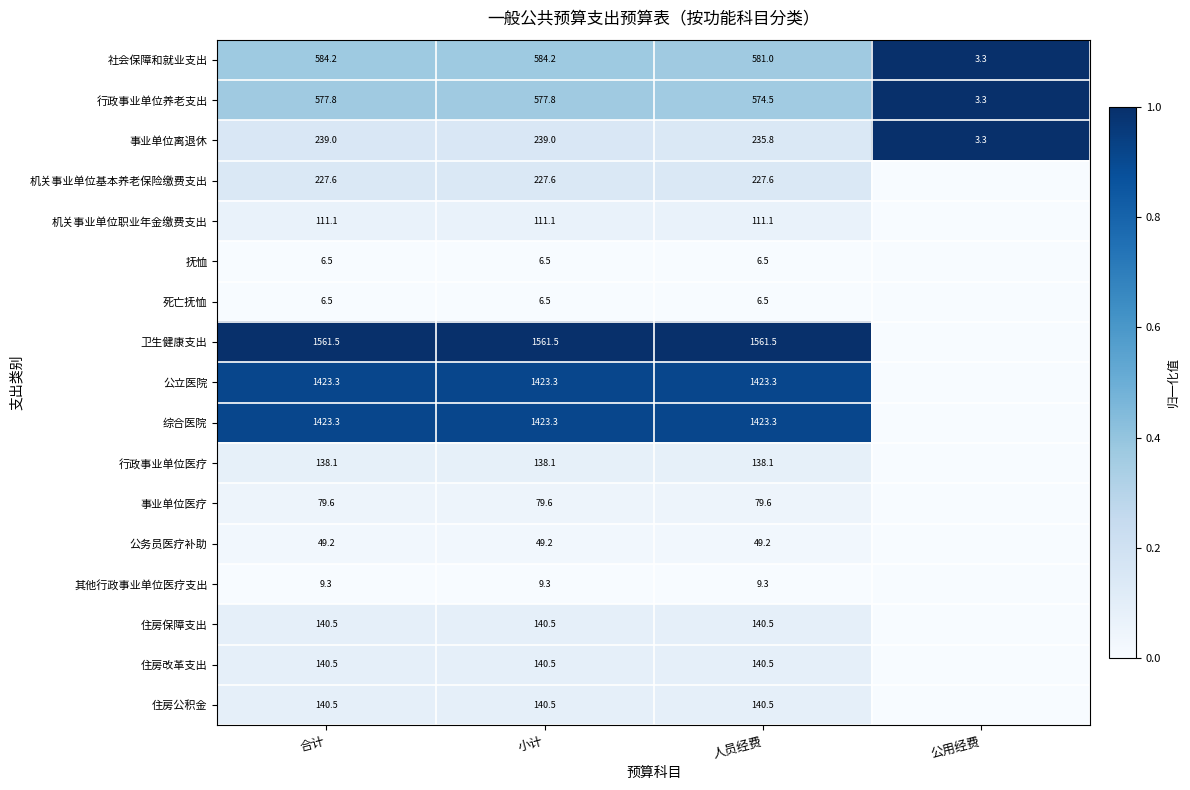

At which category is the sum across all series the highest?

合计